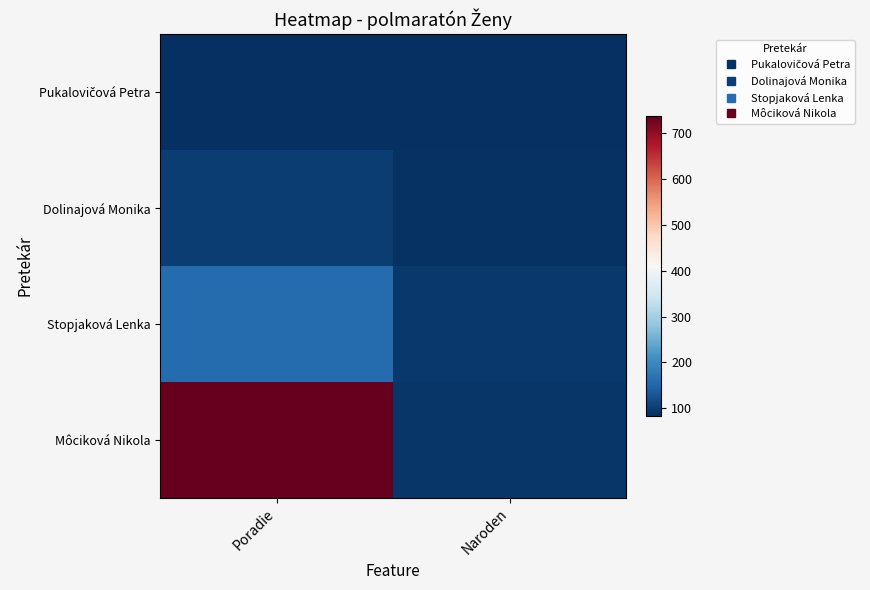

Which has a higher value, Naroden or Poradie?

Naroden